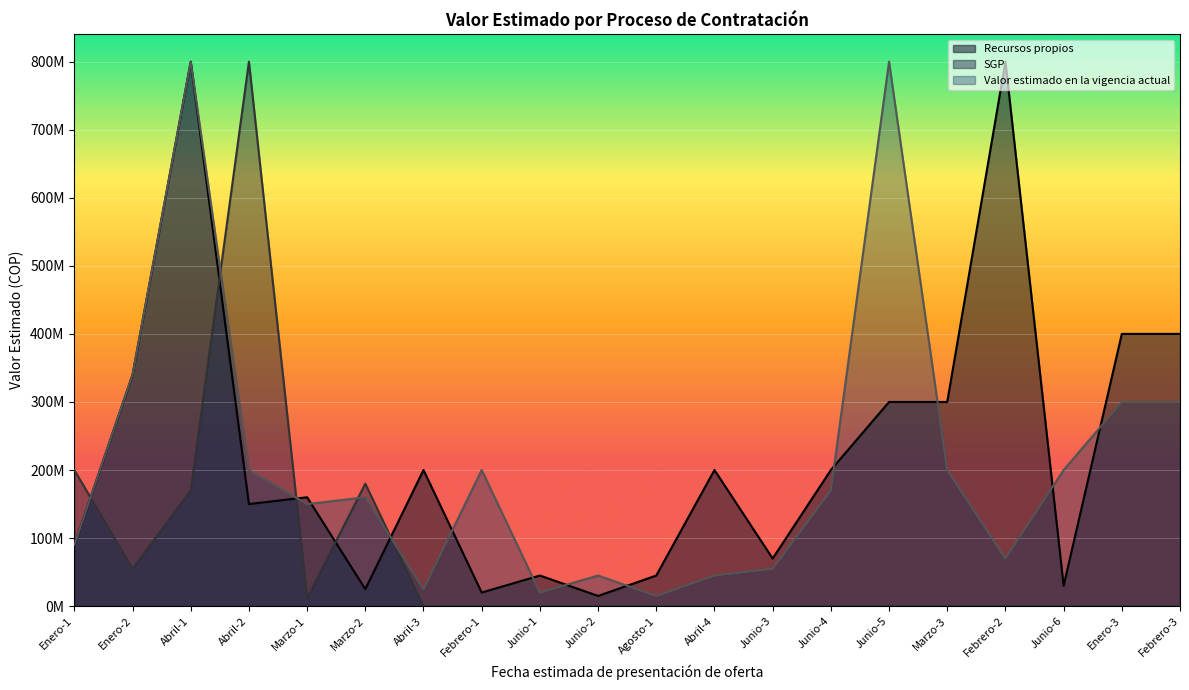

True or false: SGP and Valor estimado en la vigencia actual intersect in this chart.

True